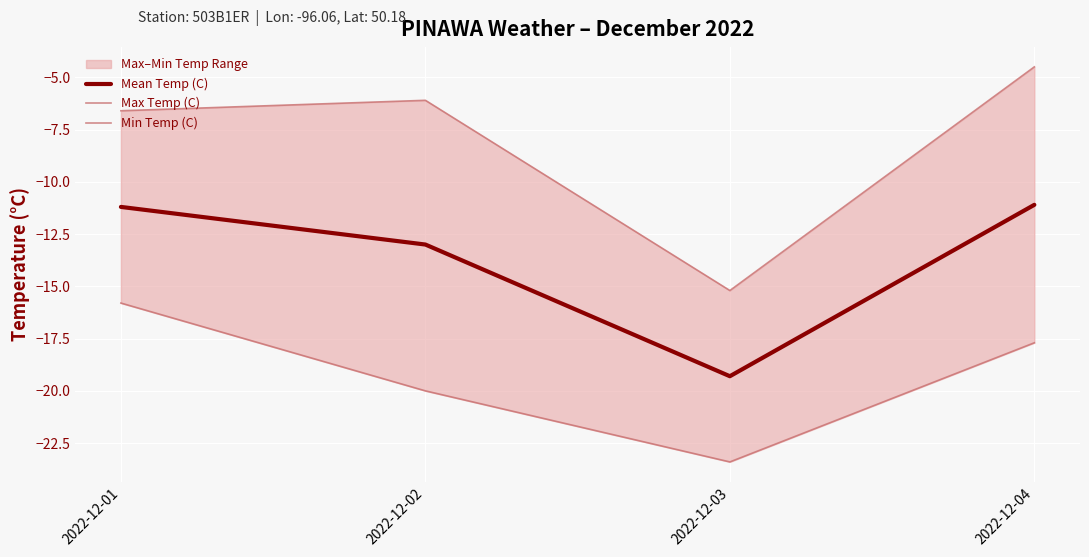

How many lines are shown in the chart?

3